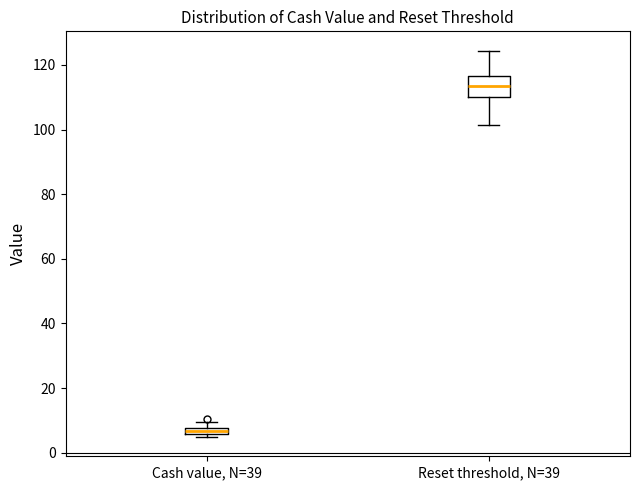

Comparing the boxes themselves (not the whiskers), which one is the tallest?

Reset threshold, N=39